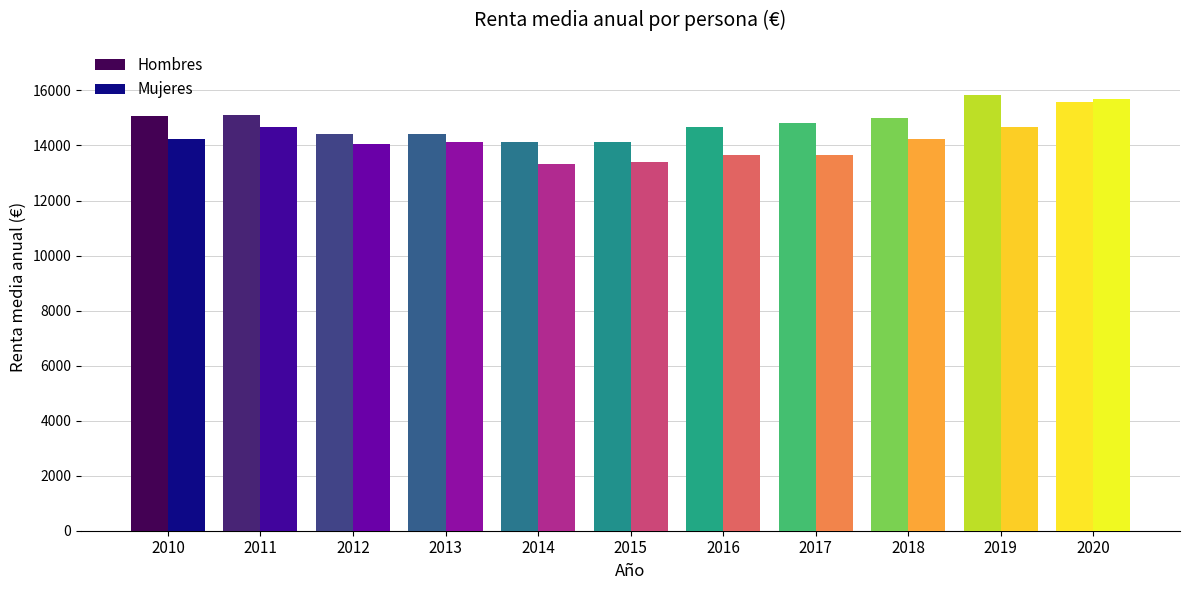

At how many categories does at least one series exceed 15228?

2